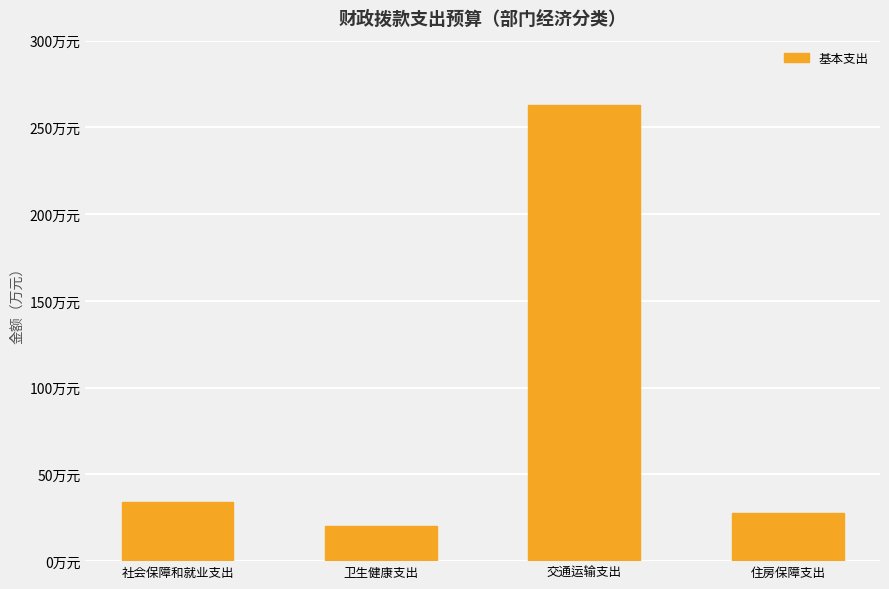

Reading right to left, list all the values displayed in this chart.

27.5	262.8	20.5	34.0